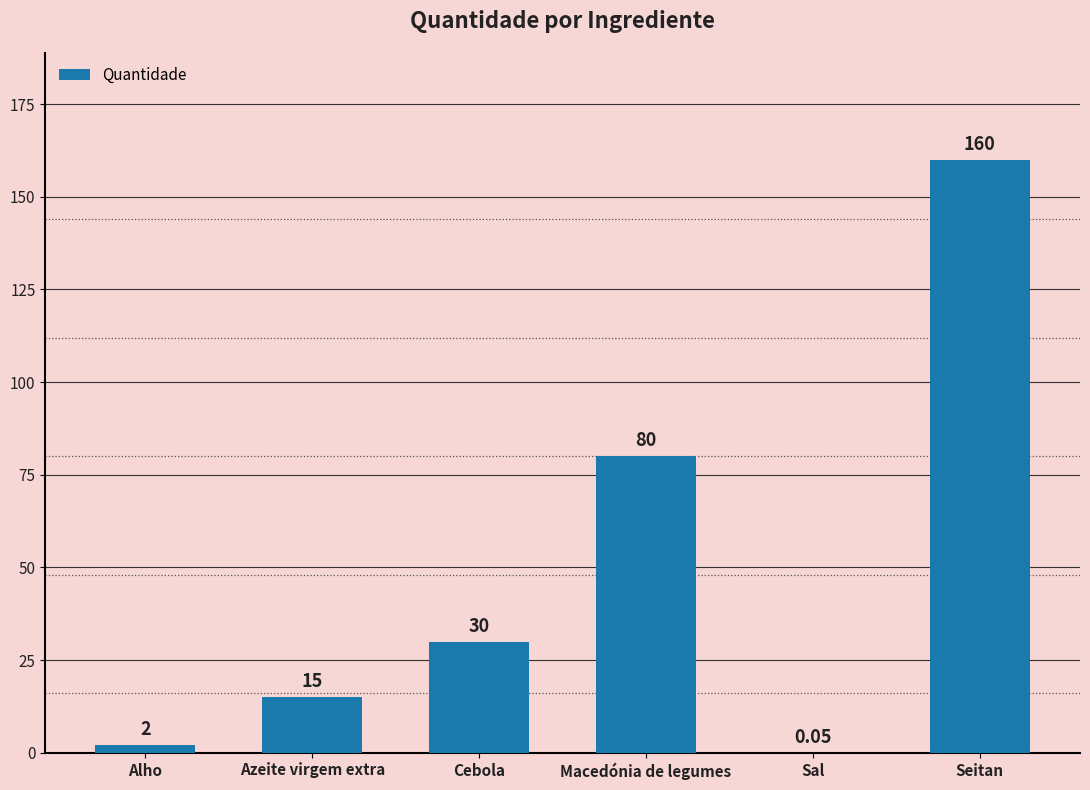

At which label is the value closest to 80?

Macedónia de legumes